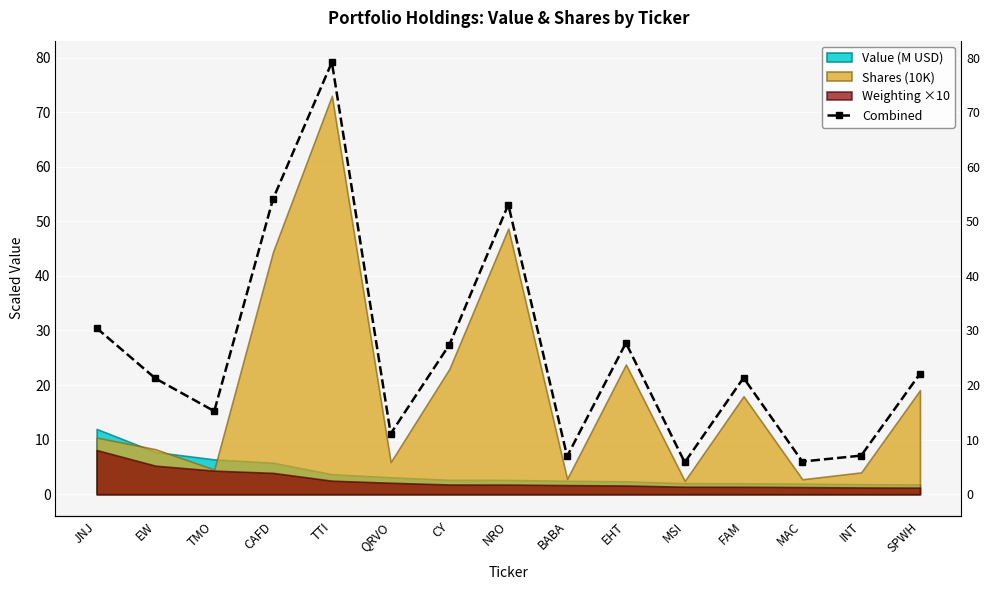

What is the difference between the values at SPWH and QRVO?

11.0